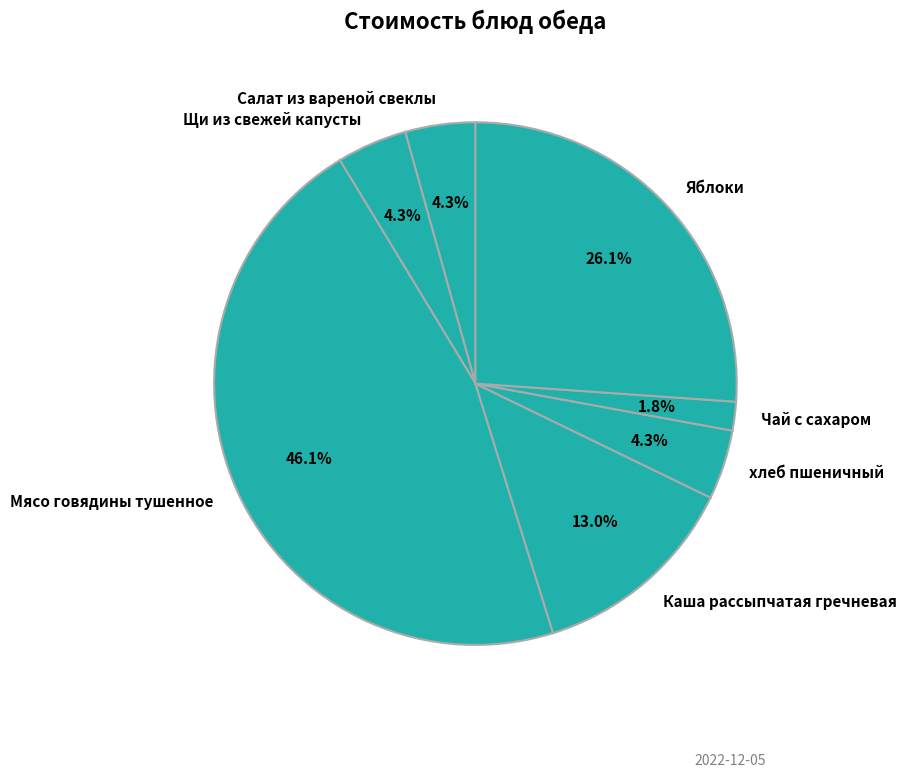

What is the total percentage of Каша рассыпчатая гречневая and Чай с сахаром?

14.8%